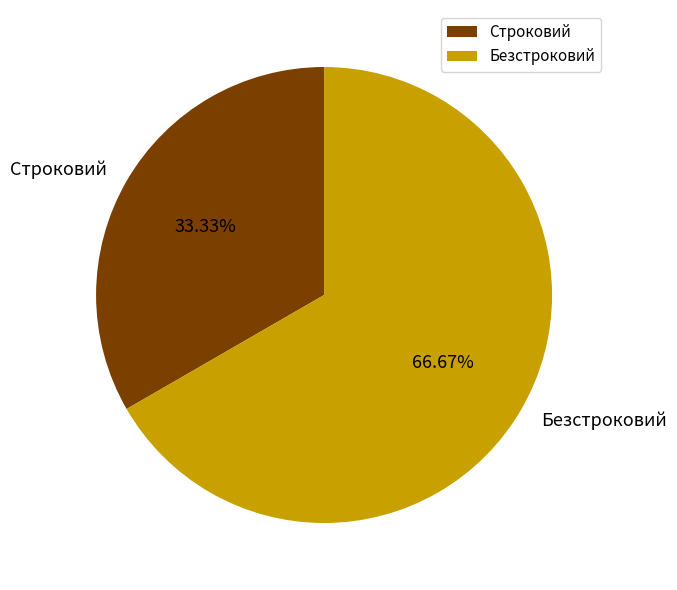

Which category accounts for the majority?

Безстроковий